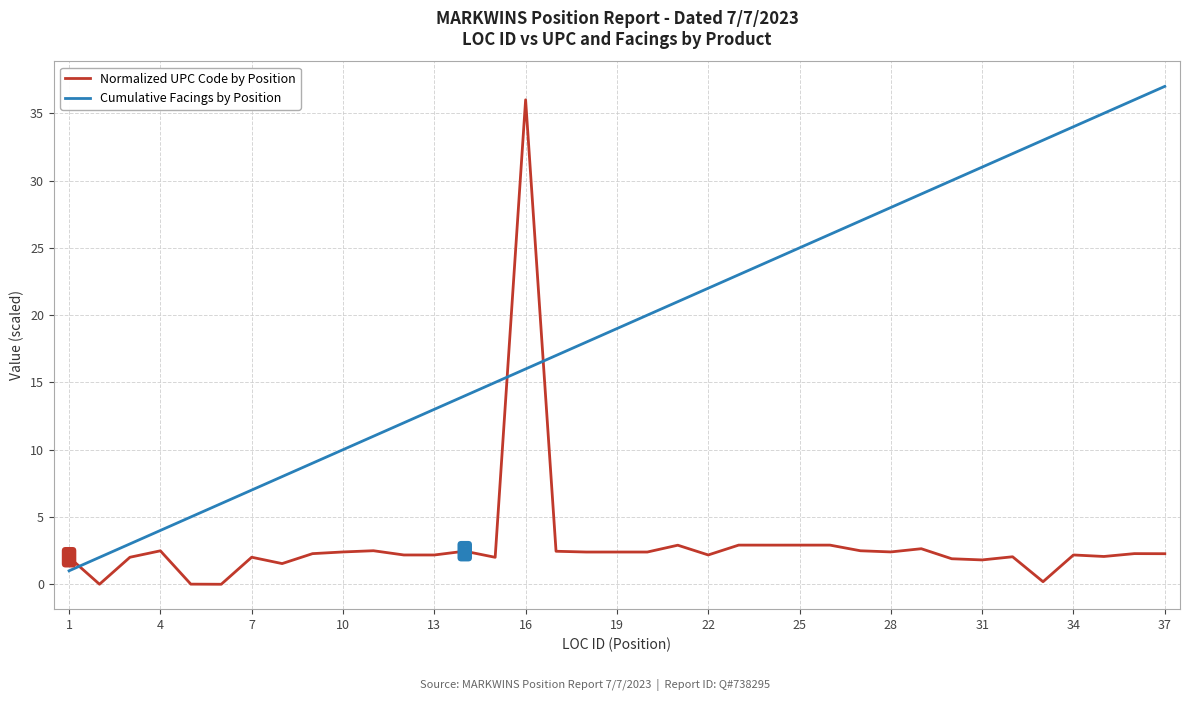

Which series ends up on top after the final intersection of Cumulative Facings by Position and Normalized UPC Code by Position?

Cumulative Facings by Position